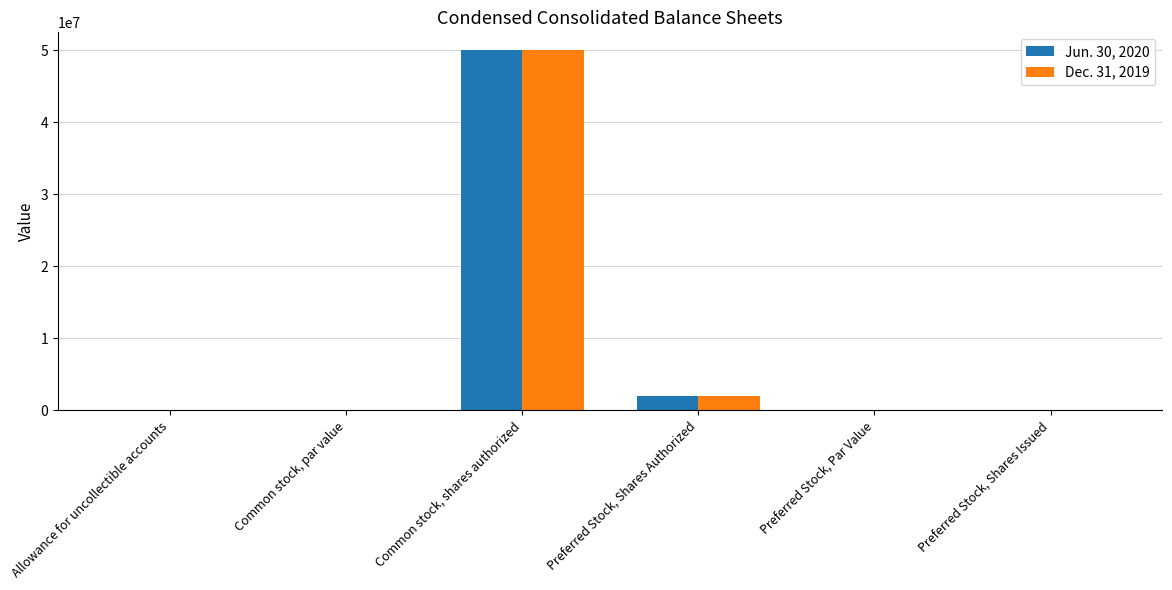

Which label corresponds to the largest value in the chart?

Common stock, shares authorized